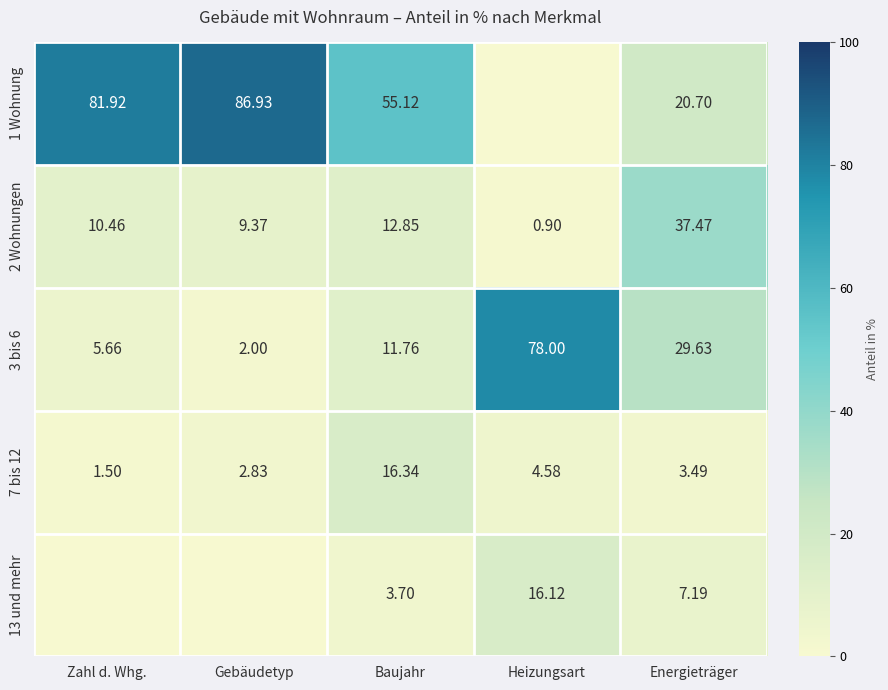

Count the number of categories in the chart.

5